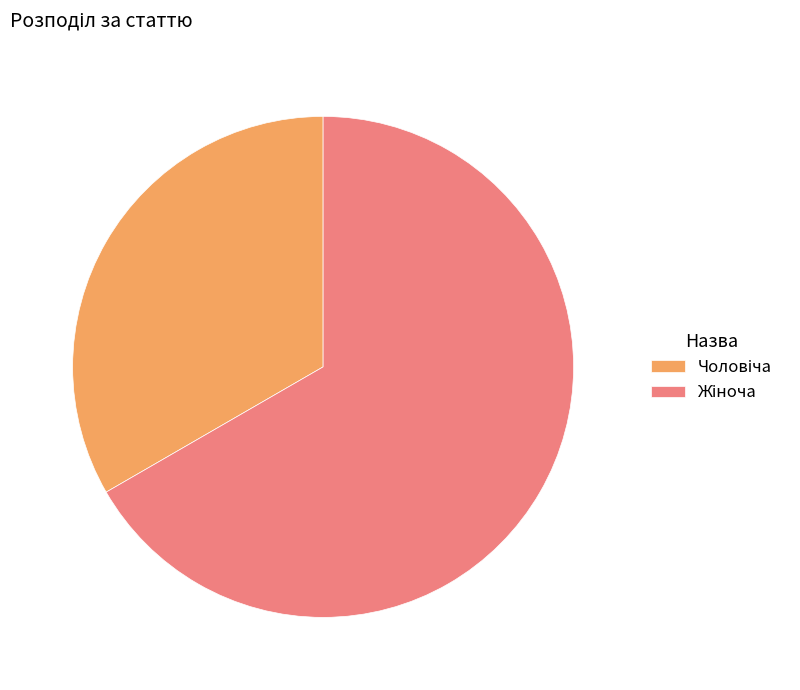

Does any single category account for the majority?

Yes